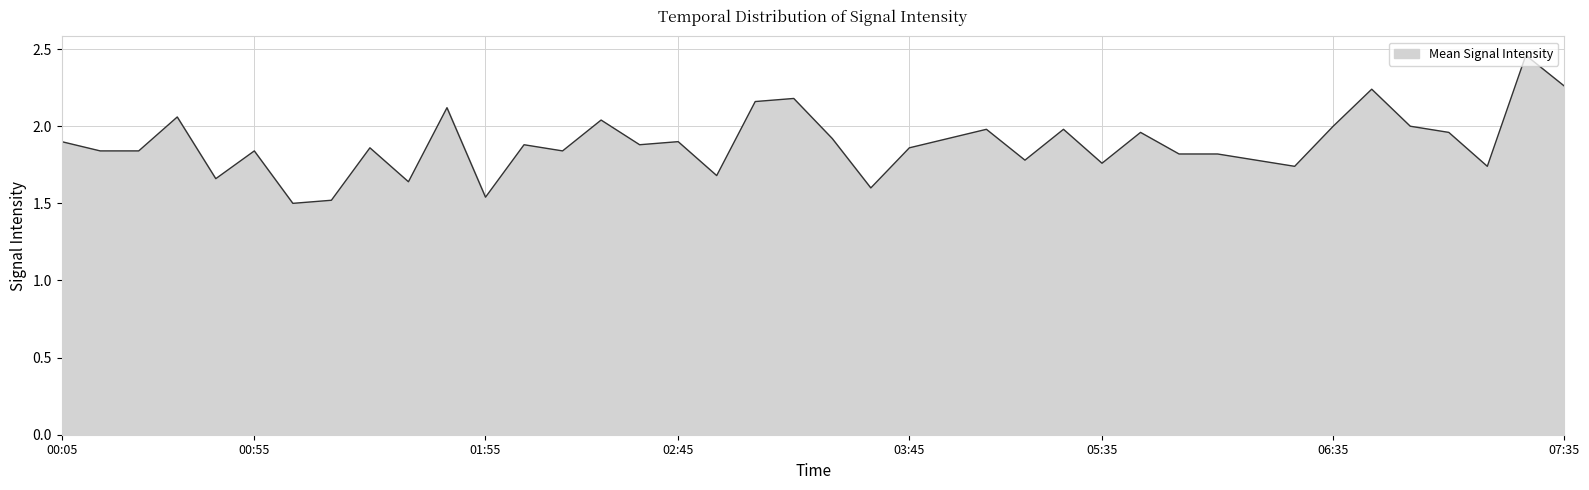

What is the difference between the maximum and minimum values?

1.0